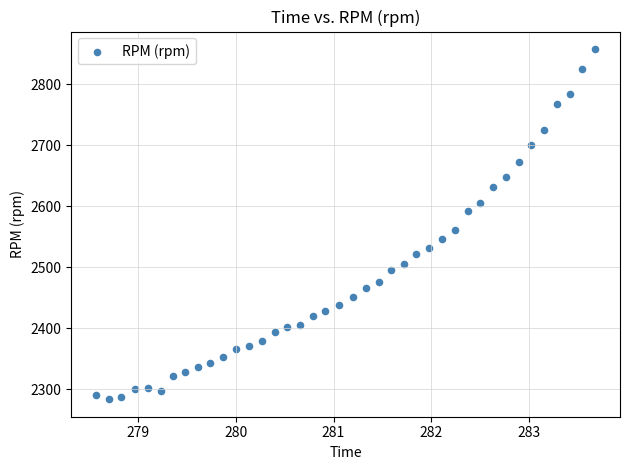

What Y value in the scatter plot is closest to 2571?

2562